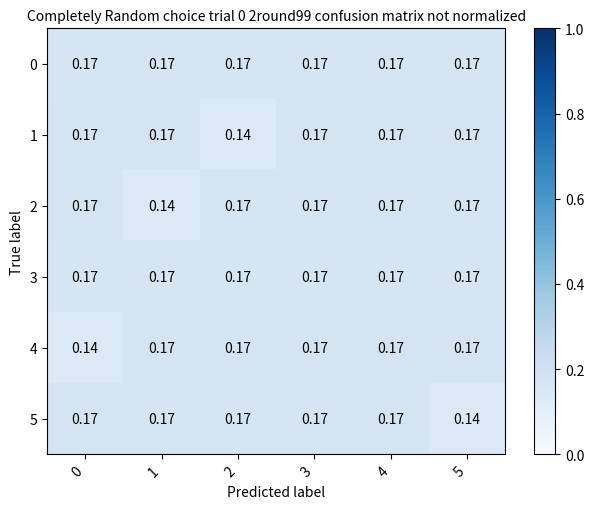

Is the value of 0 at 4 greater than the value of 2 at 1?

Yes